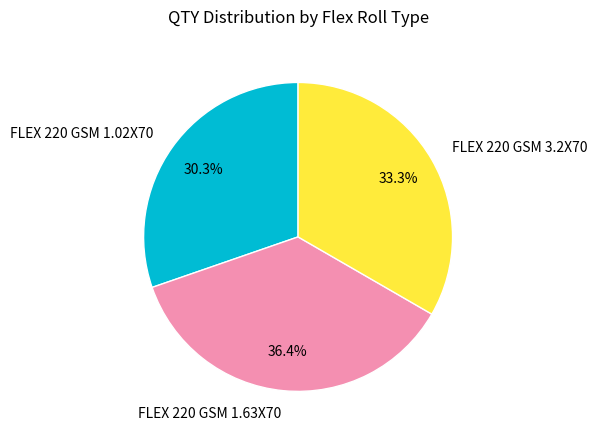

How many slices are in this pie chart?

3